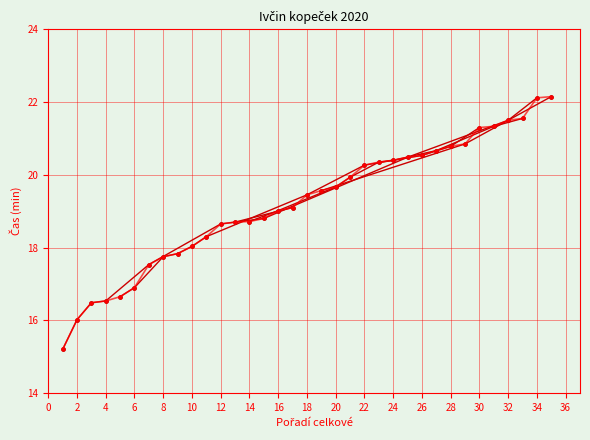

How many interior local valleys does the Vokrouhlík Michal series have?

2